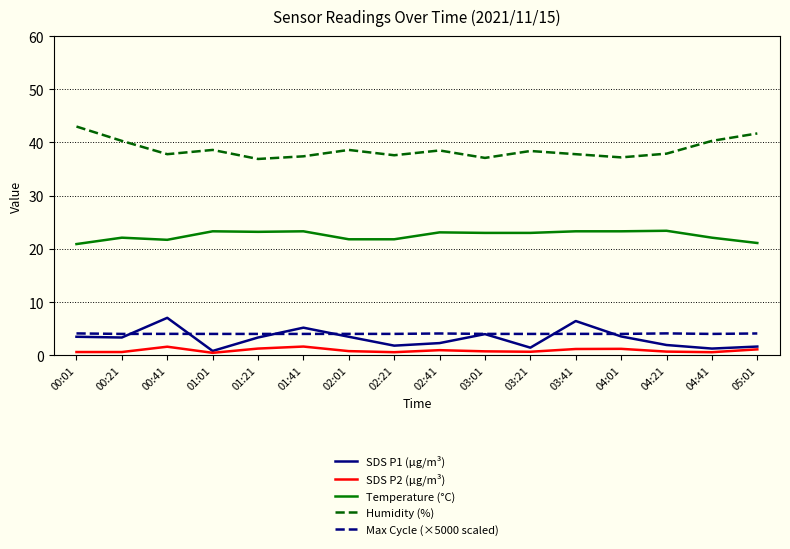

True or false: SDS P1 (μg/m³) and Humidity (%) intersect in this chart.

False